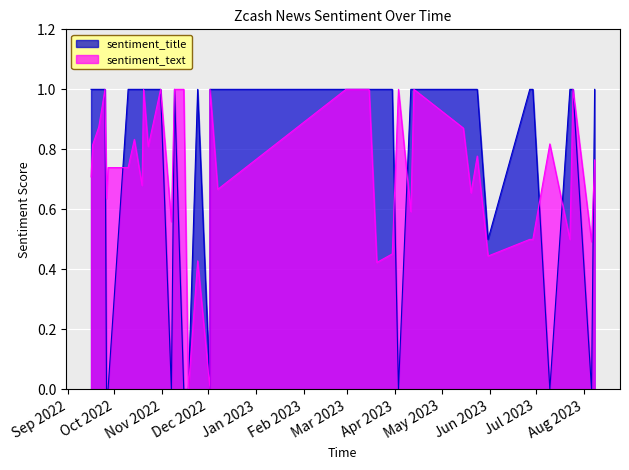

Which series has the largest range (max minus min)?

sentiment_title